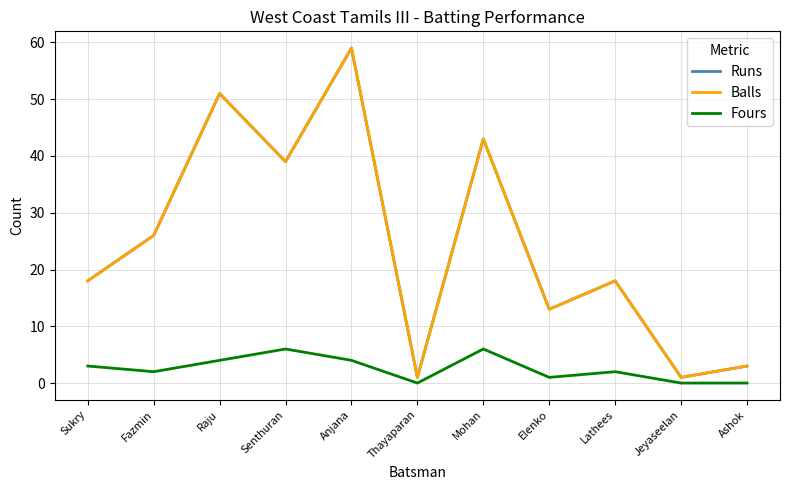

What is the minimum value for Runs?

1